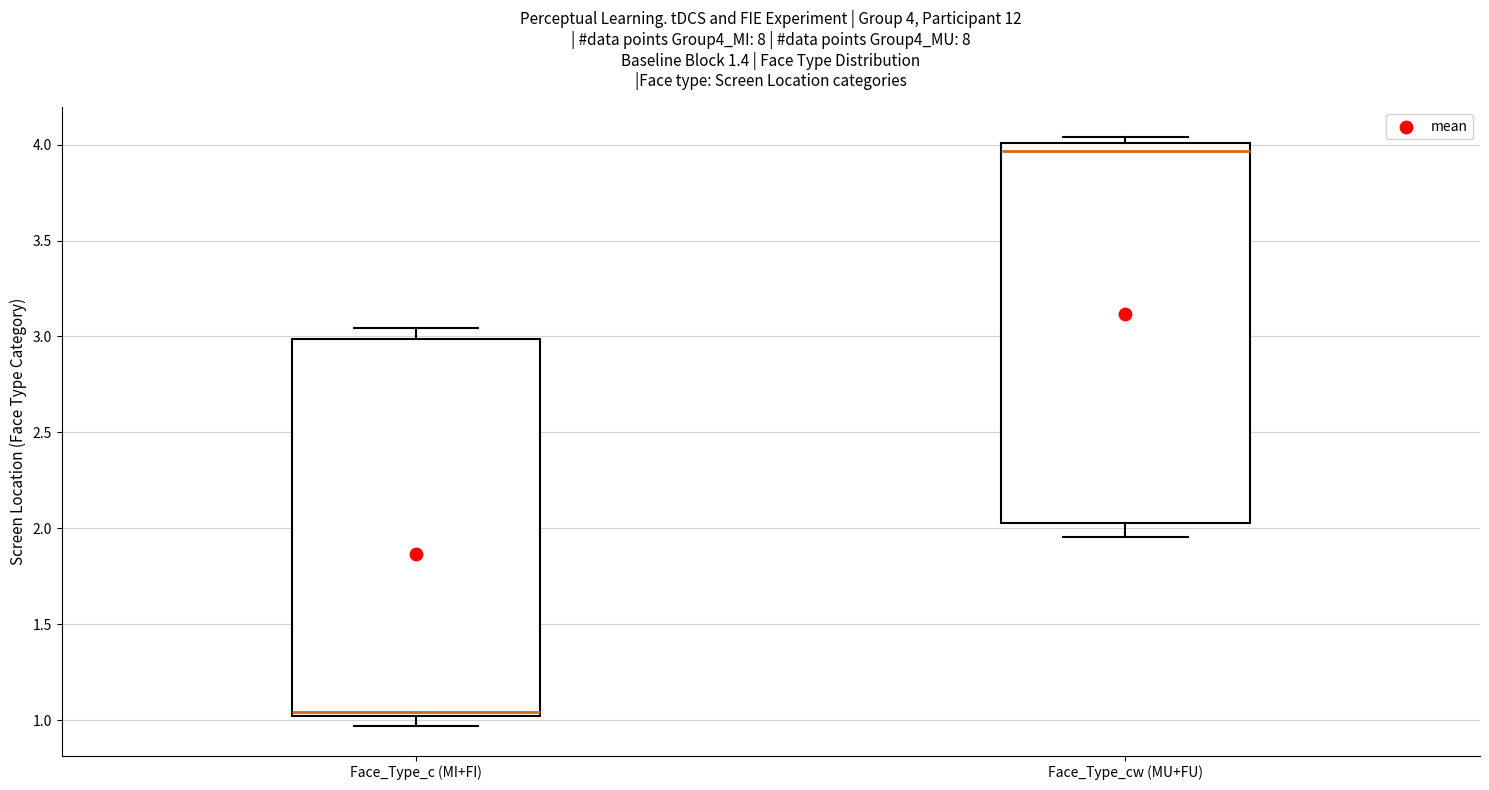

Which box's median line is the lowest?

Face_Type_c (MI+FI)